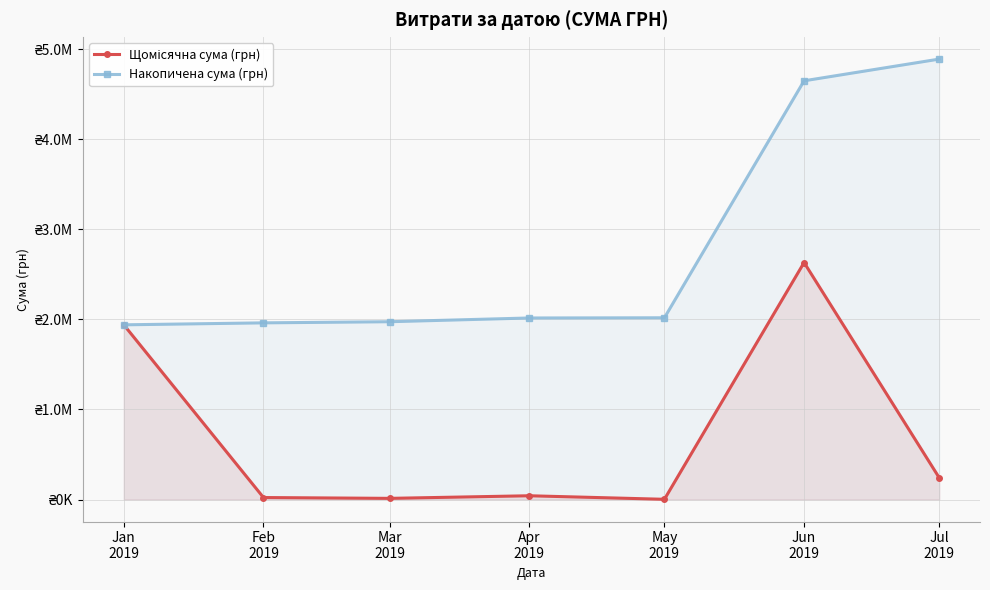

List the labels in order of Накопичена сума (грн) value, smallest first.

Jan
2019, Feb
2019, Mar
2019, Apr
2019, May
2019, Jun
2019, Jul
2019